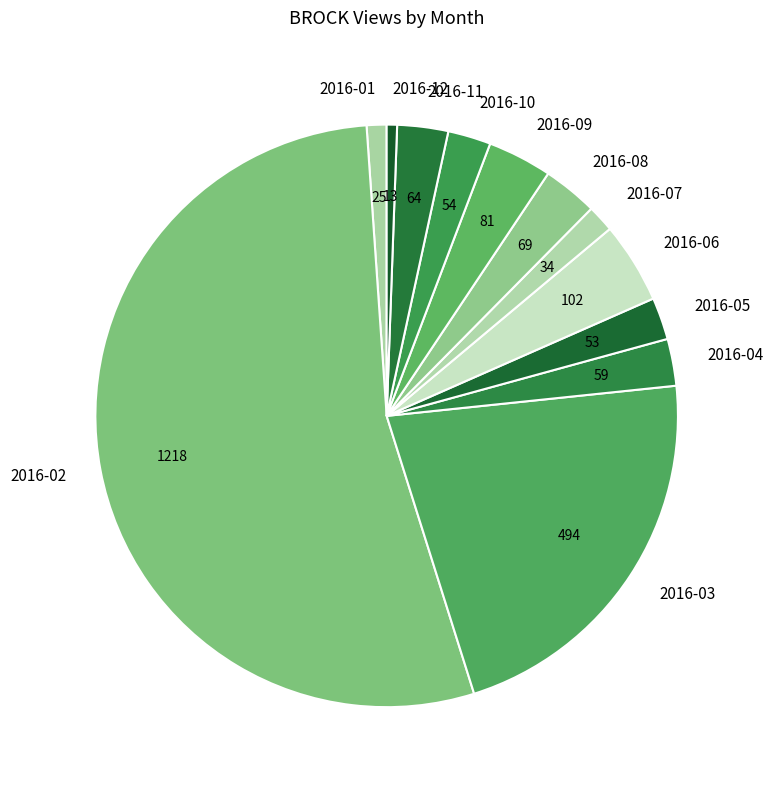

True or false: 2016-05 accounts for 2% of the total.

True